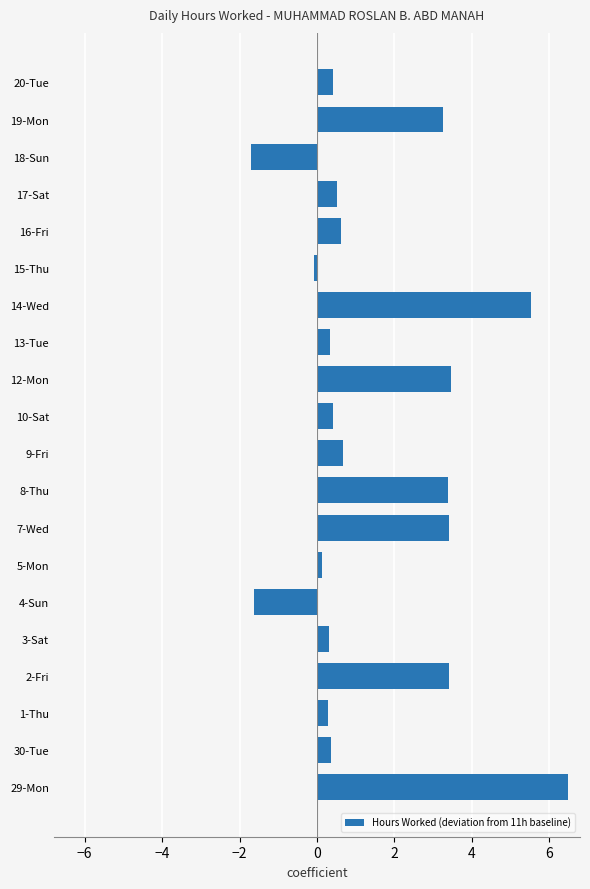

How many bars are there in total?

20